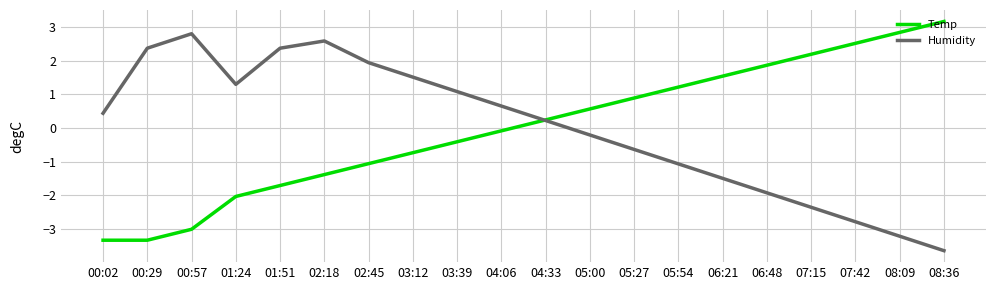

What is the sum of the Humidity values at 08:36 and 05:54?

-4.7